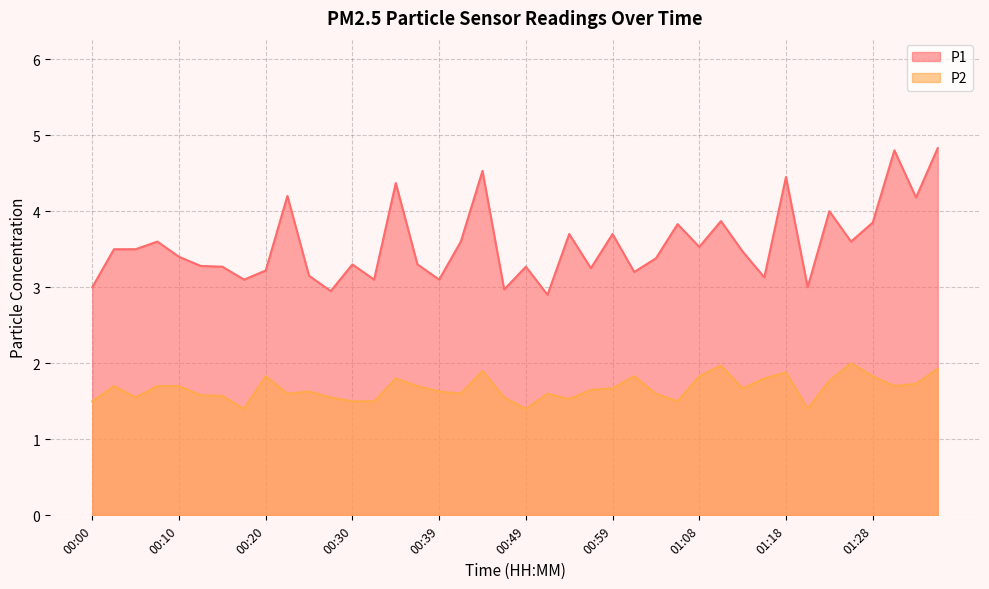

List the series in order of their overall mean, highest first.

P1, P2